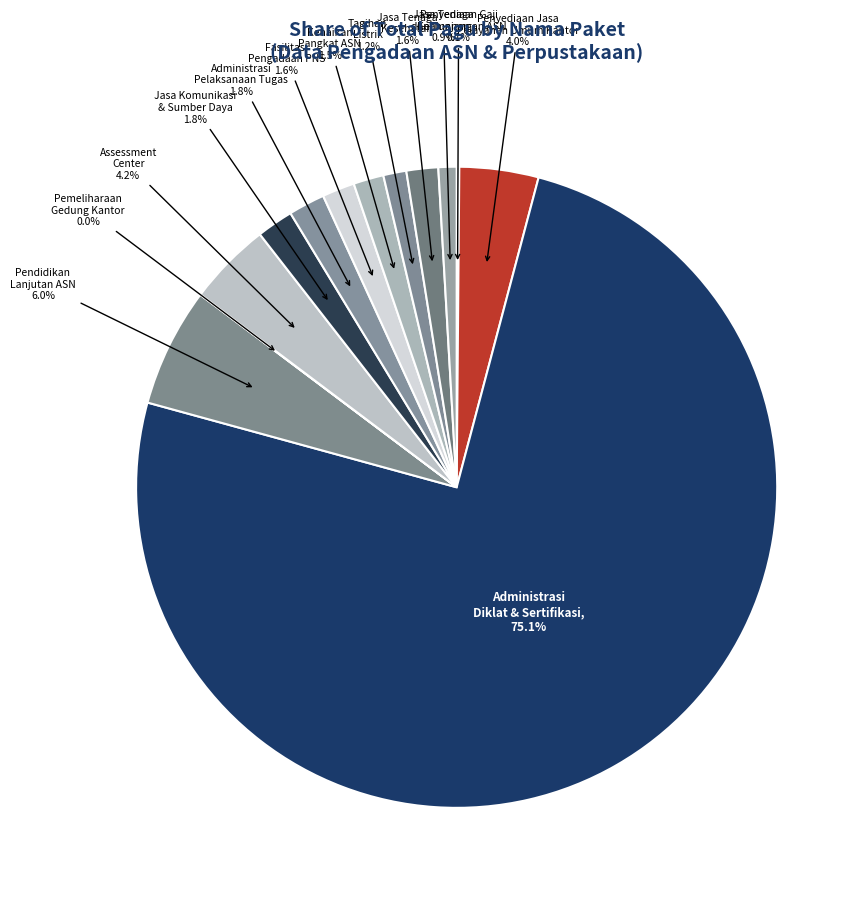

To the nearest percent, what is the difference between the largest and smallest slice percentages?

75%